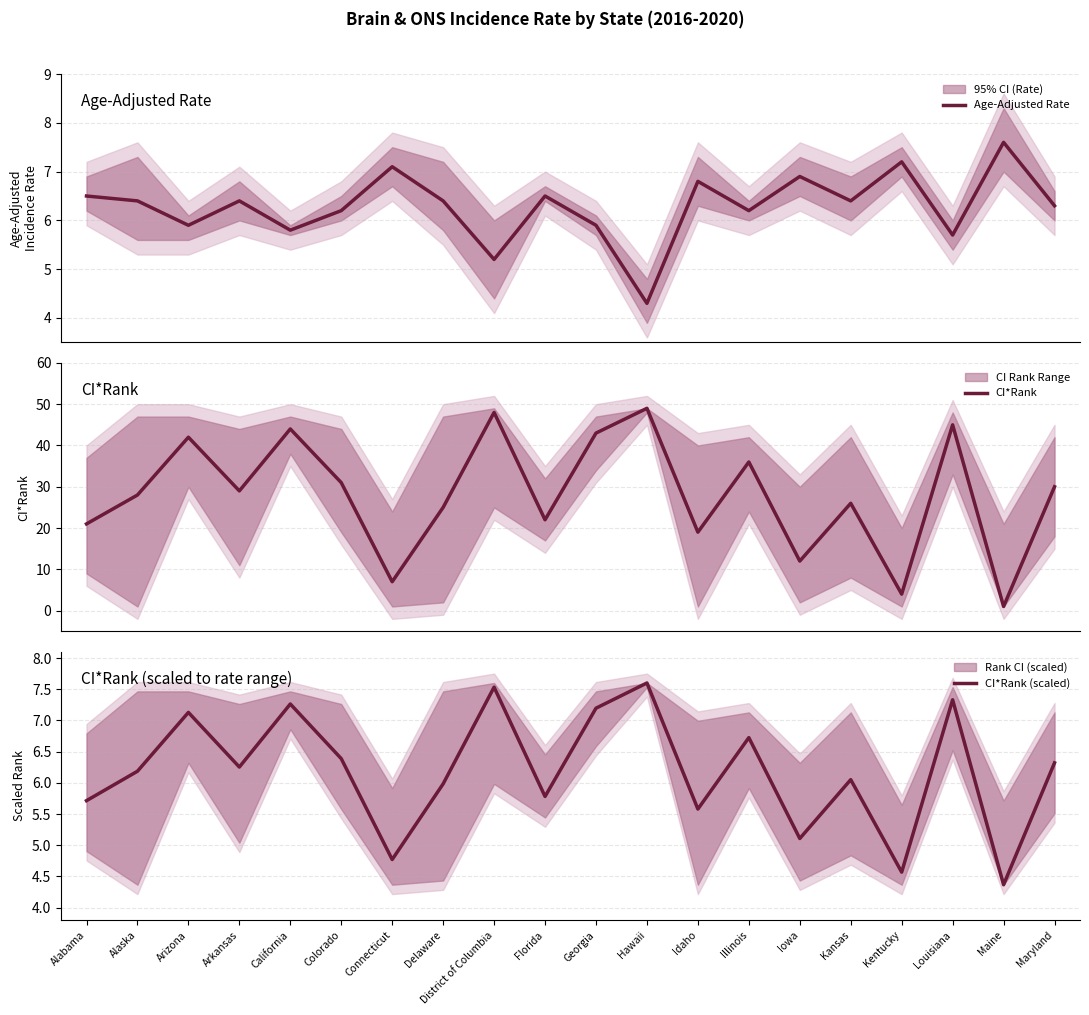

What is the total value across all series at Delaware?

37.4